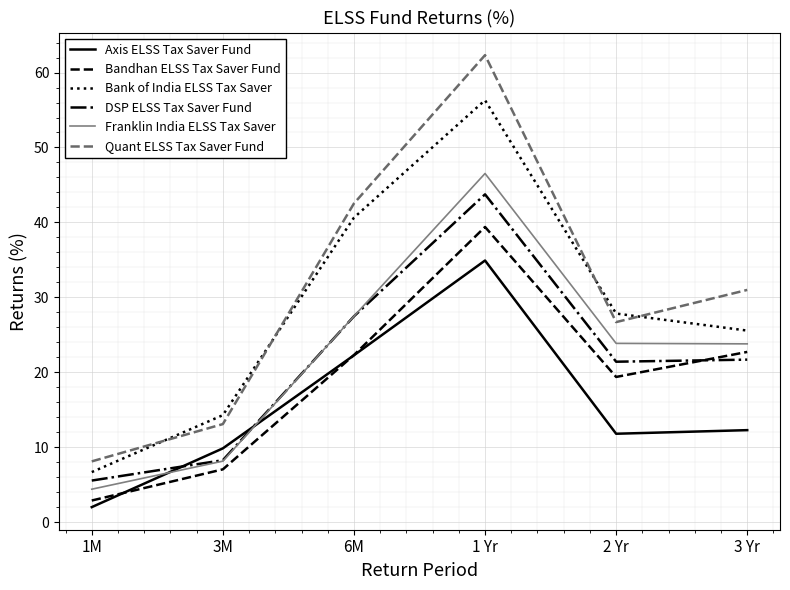

List the labels in order of Bank of India ELSS Tax Saver value, smallest first.

1M, 3M, 3 Yr, 2 Yr, 6M, 1 Yr